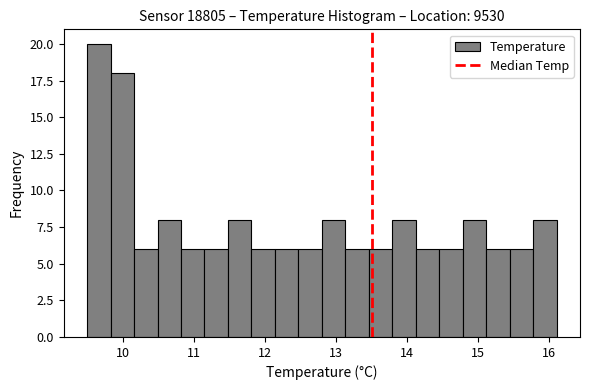

Around what value on the x-axis is the tallest bar? Give the approximate position of its centre, as read against the axis.

9.7